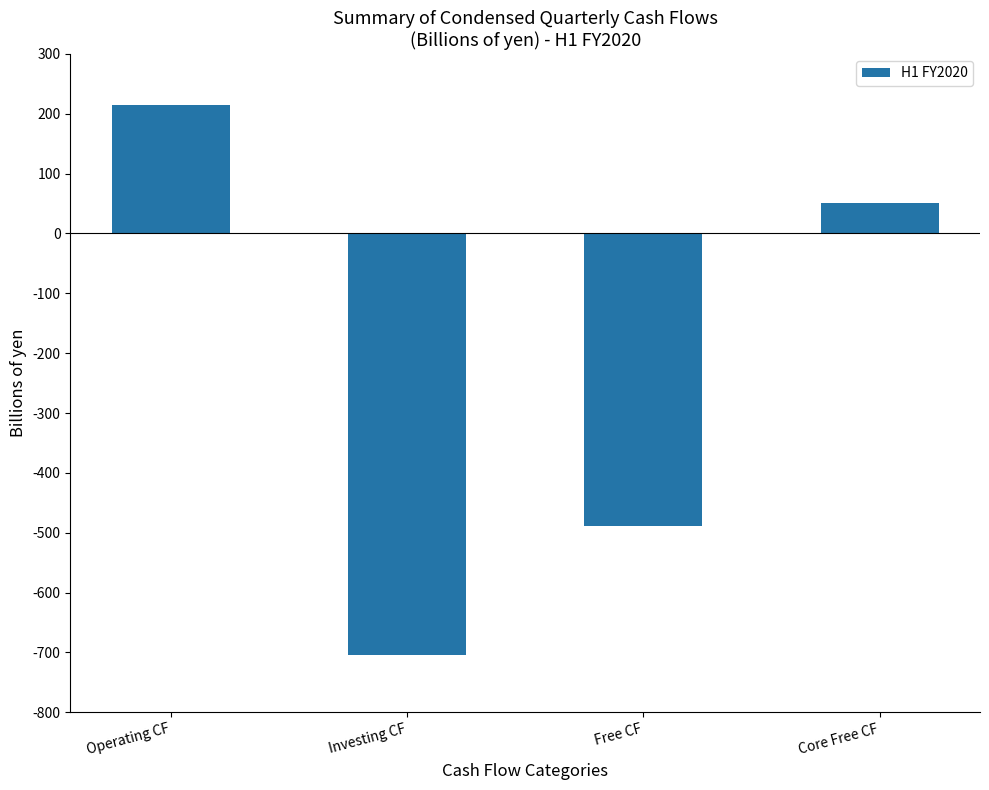

What is the label of the 4th bar from the right?

Operating CF